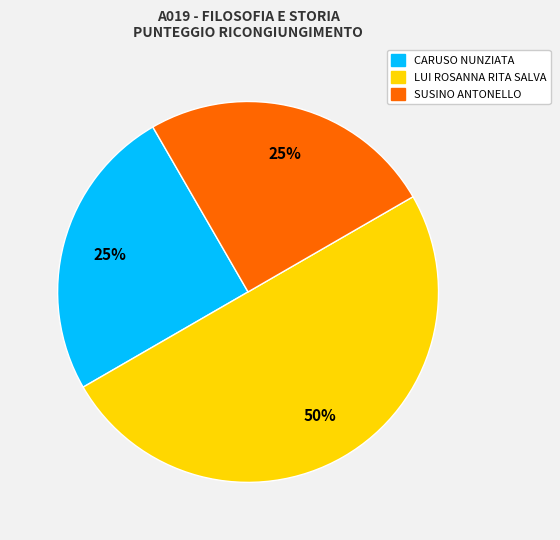

To the nearest percent, what is the difference between the largest and smallest slice percentages?

25%